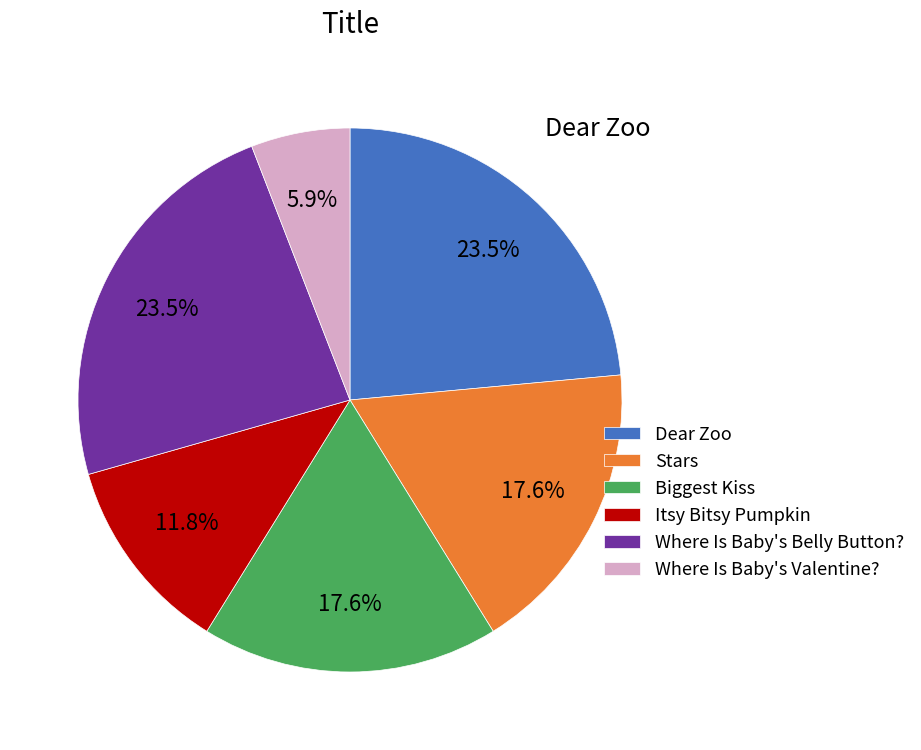

Is it true that Biggest Kiss is 32% of the pie?

False